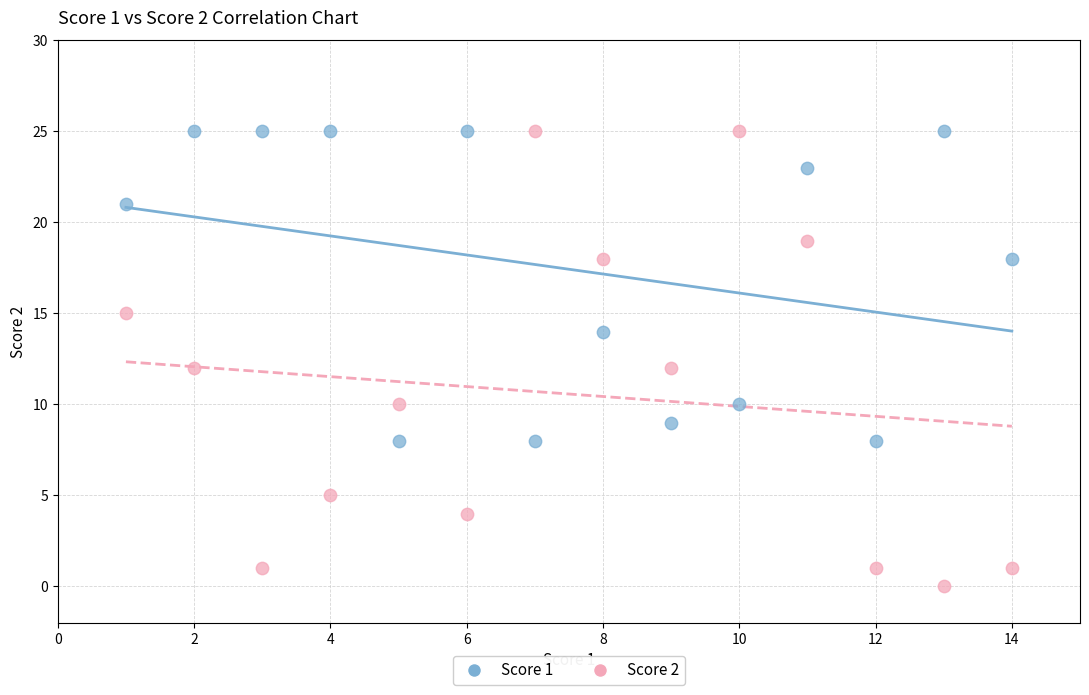

What is the X range (max minus min) for the scatter plot?

13